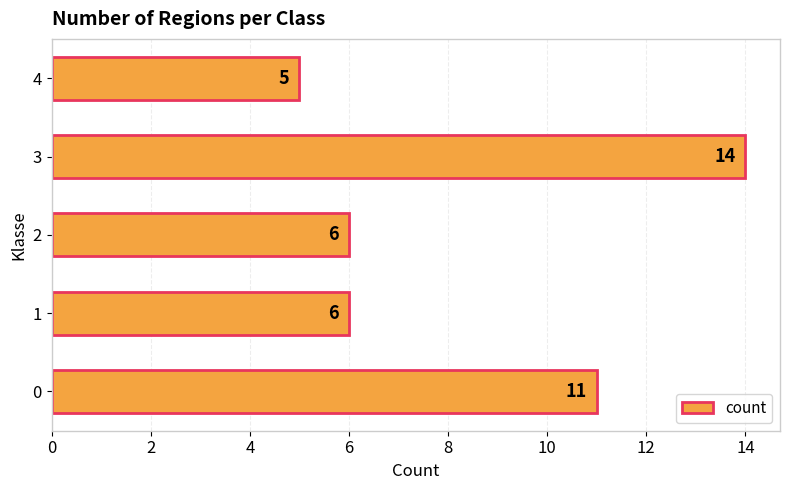

What is the difference between the maximum and second lowest values?

8